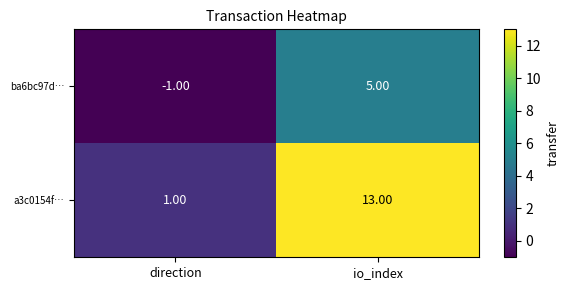

What is the sum of all ba6bc97d… values?

4